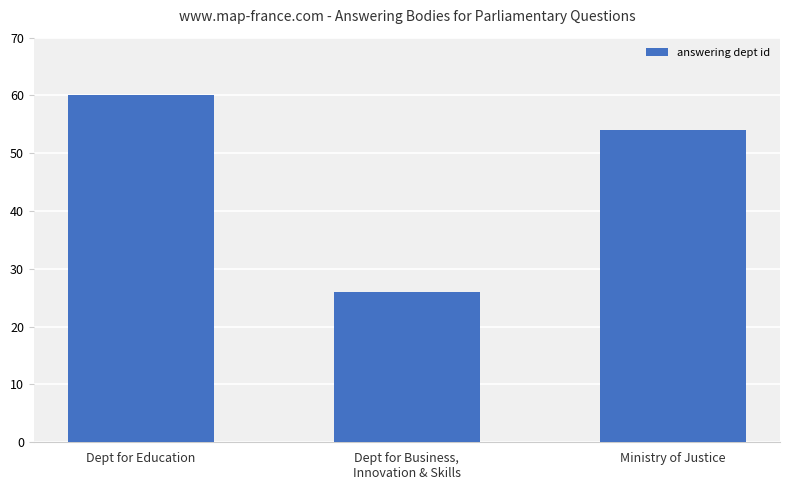

The value at Dept for Education is 60. True or false?

True